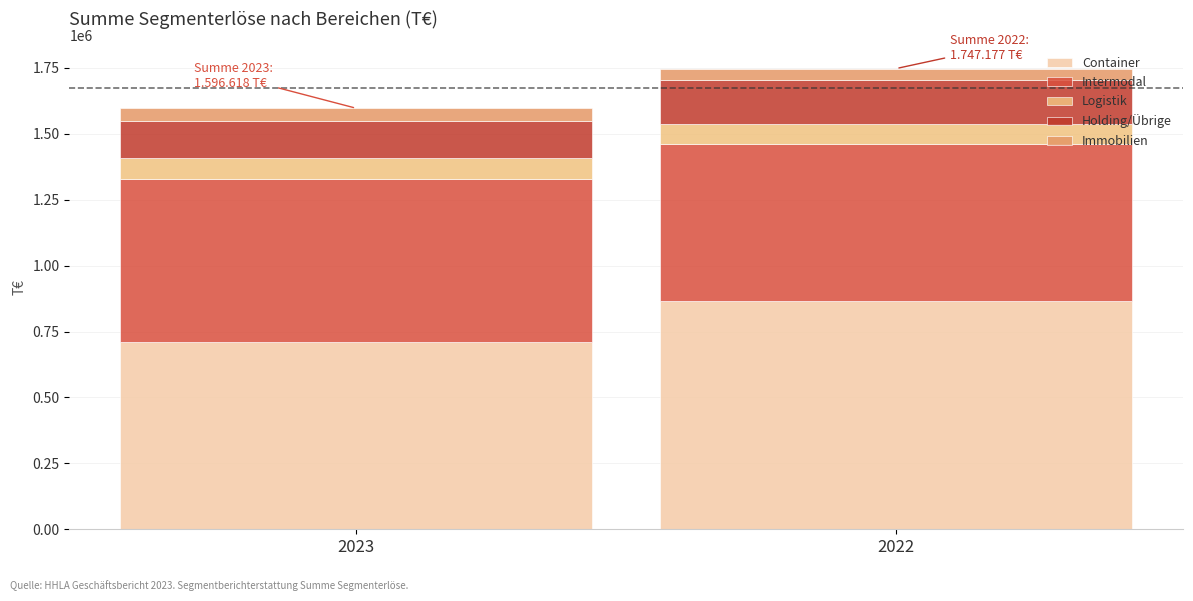

What are all the series names shown in the legend?

Container, Intermodal, Logistik, Holding/Übrige, Immobilien